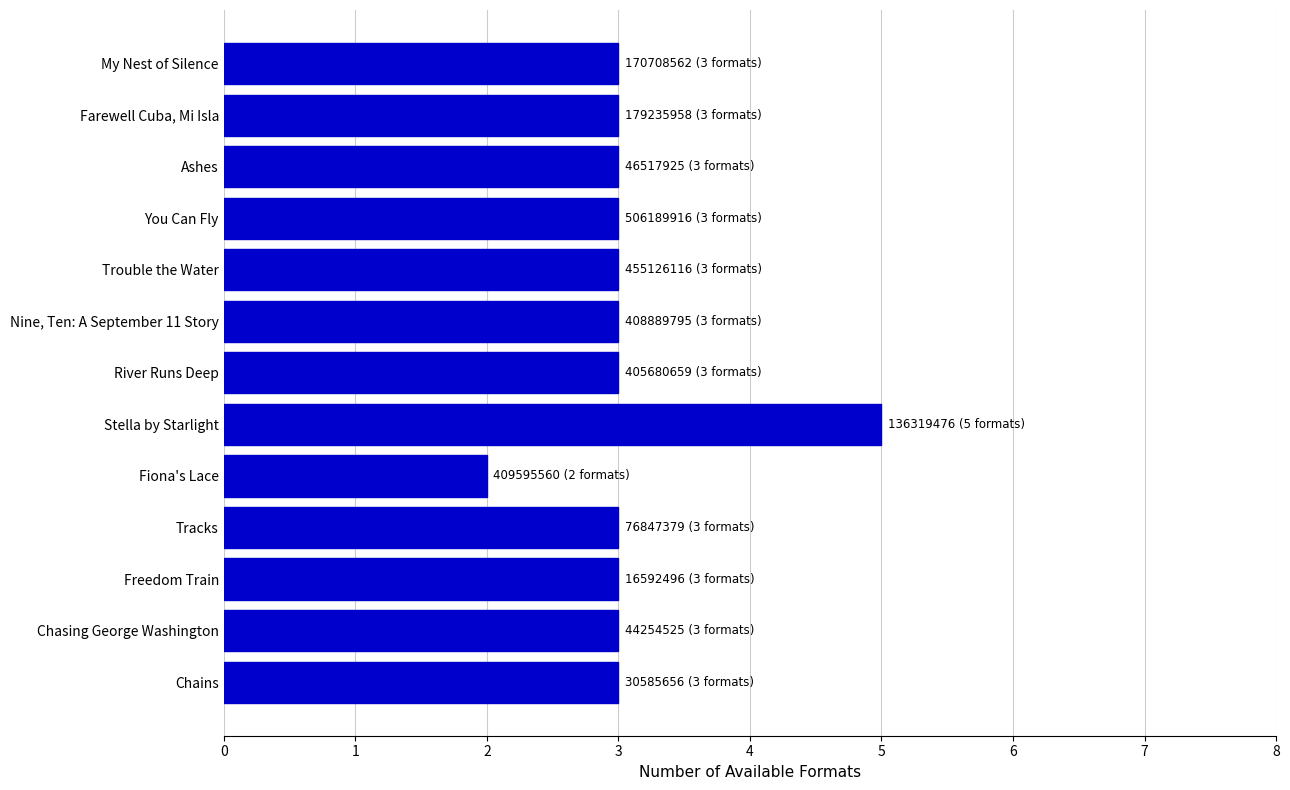

At which category does the chart reach its minimum across all series?

Fiona's Lace